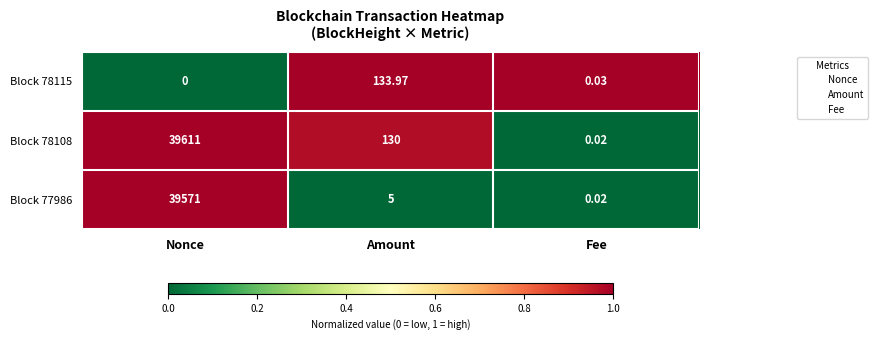

Which series changed the most between Amount and Fee?

Block 78115